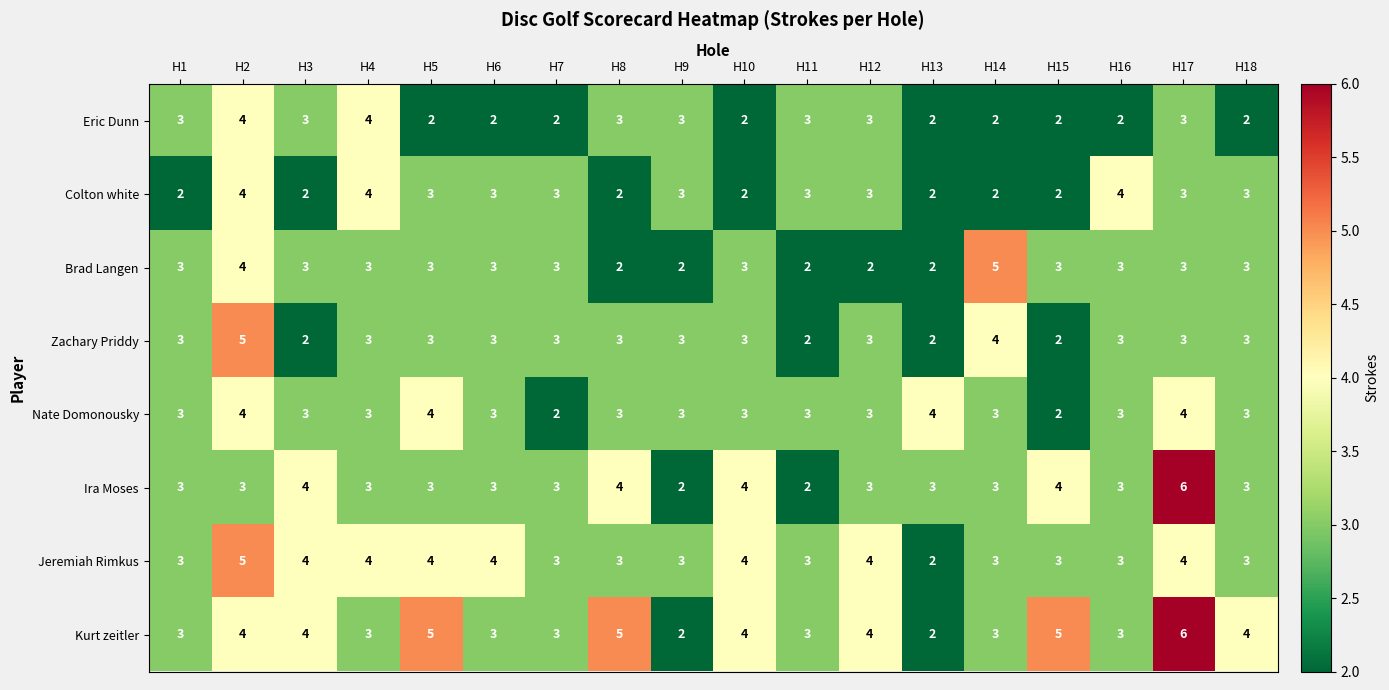

The value of Brad Langen at H17 is 5. True or false?

False